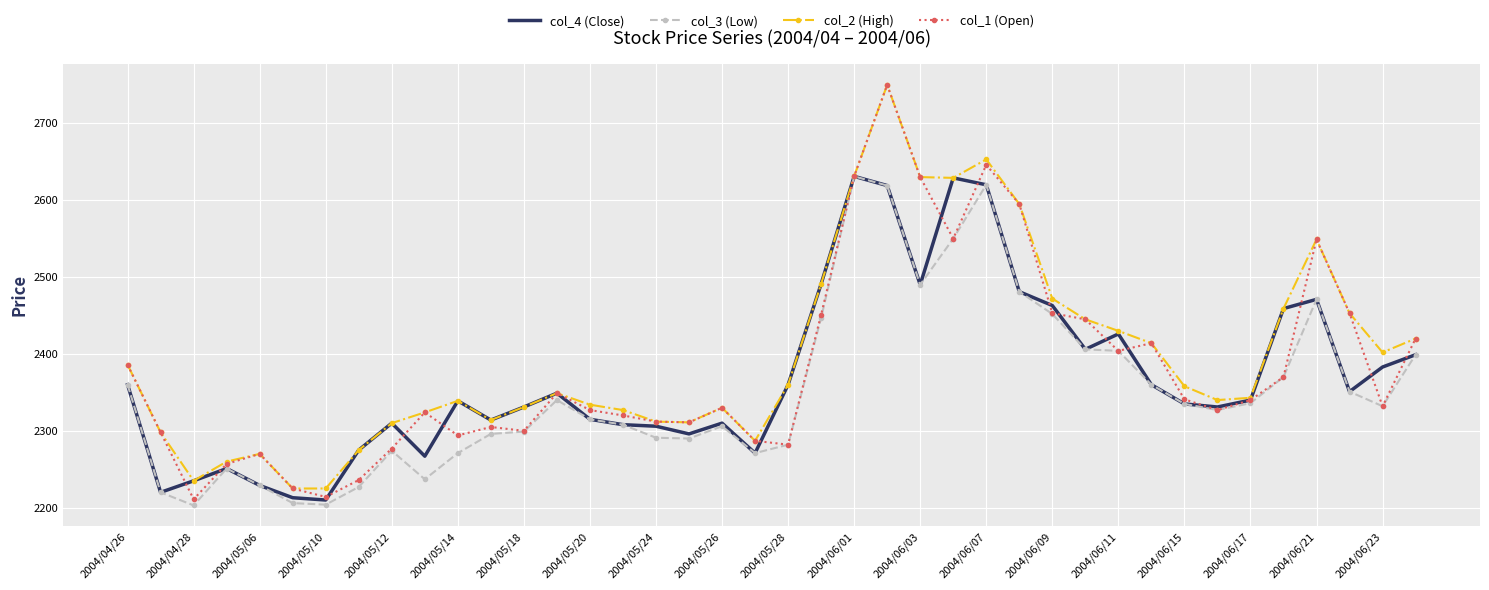

Which series has the largest range (max minus min)?

col_1 (Open)